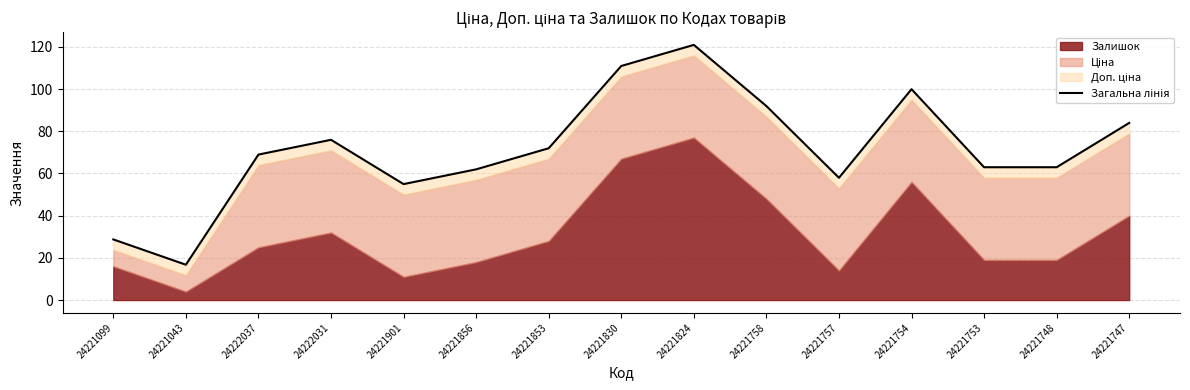

Count the number of values greater than 68.

8